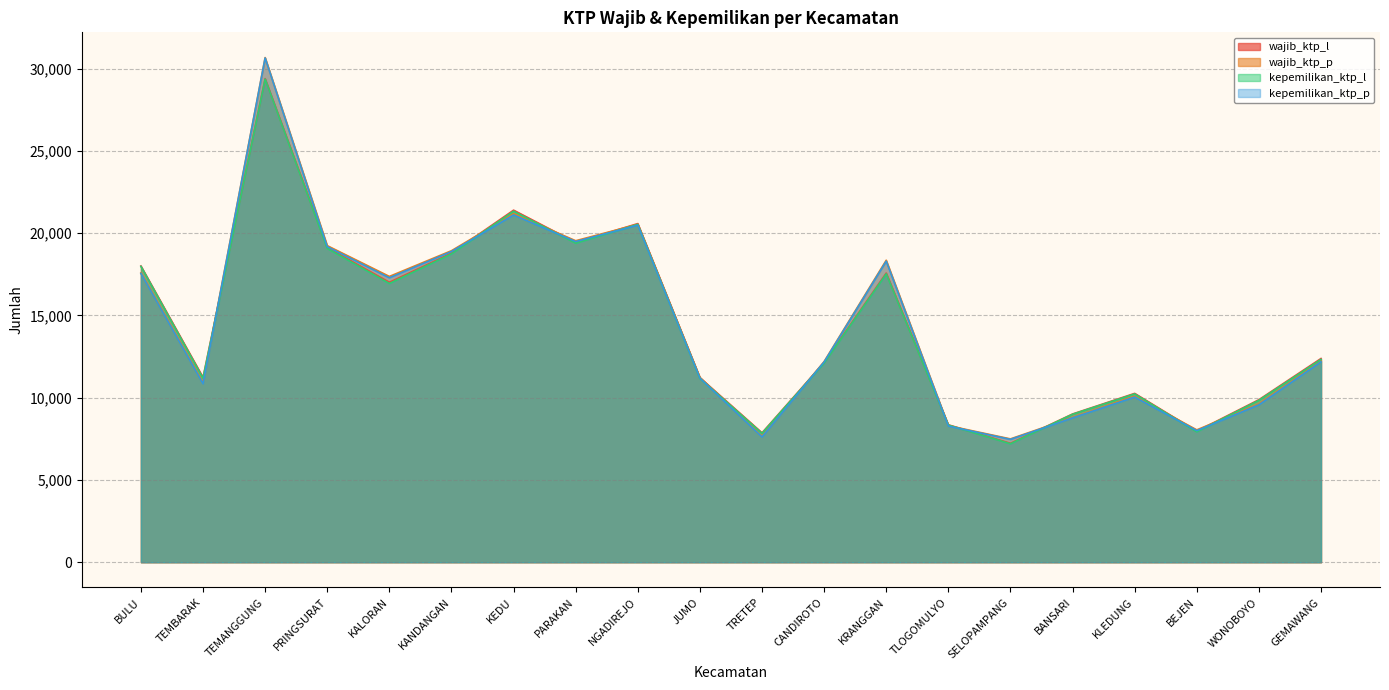

What is the total value across all series at BULU?

71133